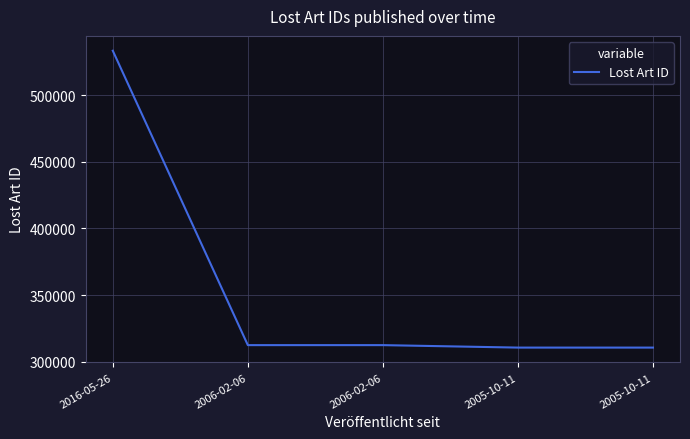

What is the change in value from 2016-05-26 to 2006-02-06?

-220767